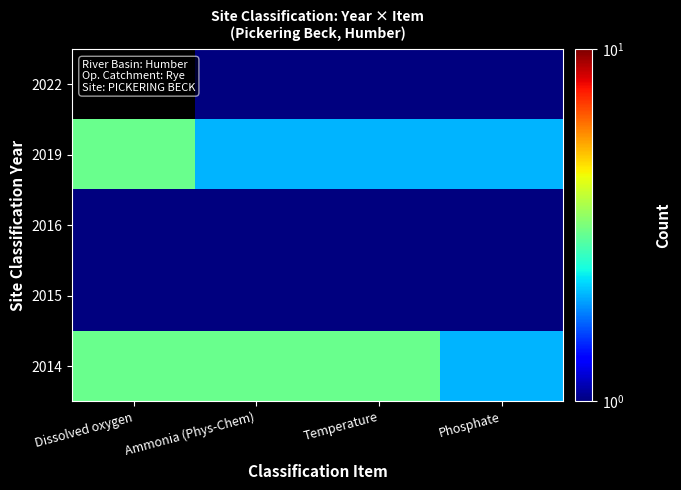

Is it true that 2014 equals 3.0 at Dissolved oxygen?

True